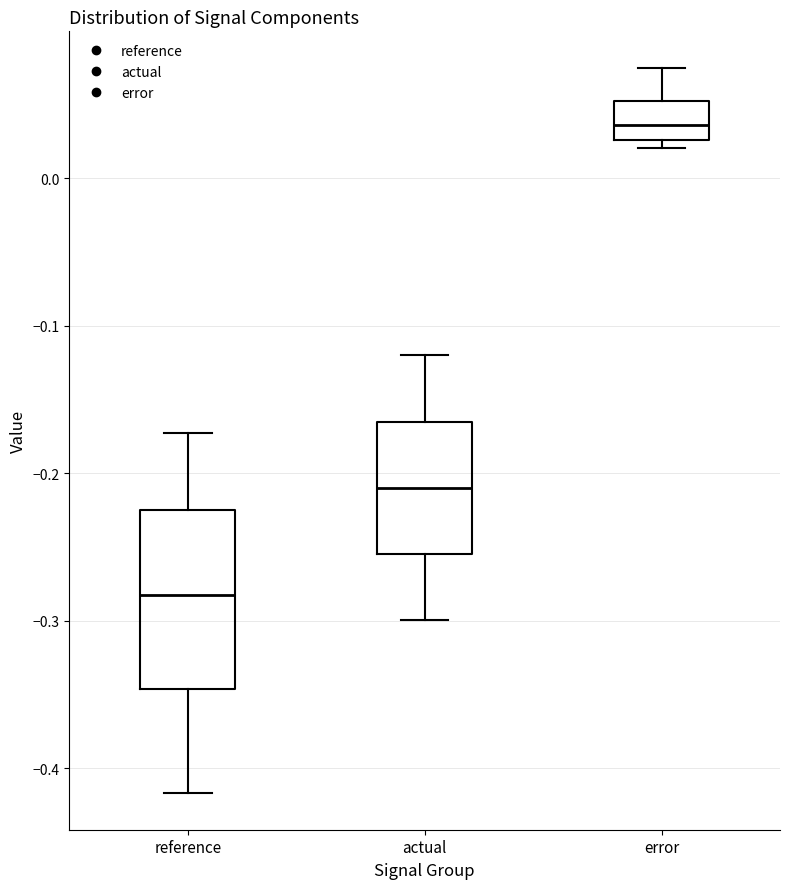

Reading left to right, read every box against the y-axis: the position of its median line, the range the box covers, and the ends of its whiskers. The values are not printed on the chart, so give them approximately, as read against the axis.

reference: median -0.28, box -0.35 to -0.23, whiskers -0.42 to -0.17
actual: median -0.21, box -0.25 to -0.16, whiskers -0.30 to -0.12
error: median 0.04, box 0.03 to 0.05, whiskers 0.02 to 0.08